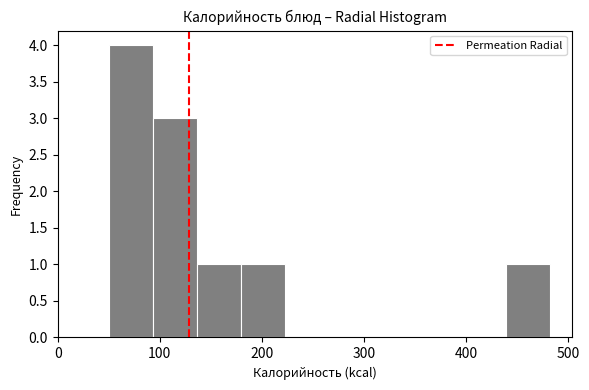

Reading left to right, list every bar in this chart as the range it spans on the x-axis followed by its height. Neither the bar edges nor the heights are printed on the chart, so give them approximately, as read against the axes.

50 to 90: 4
90 to 140: 3
140 to 180: 1
180 to 220: 1
220 to 270: 0
270 to 310: 0
310 to 350: 0
350 to 400: 0
400 to 440: 0
440 to 480: 1